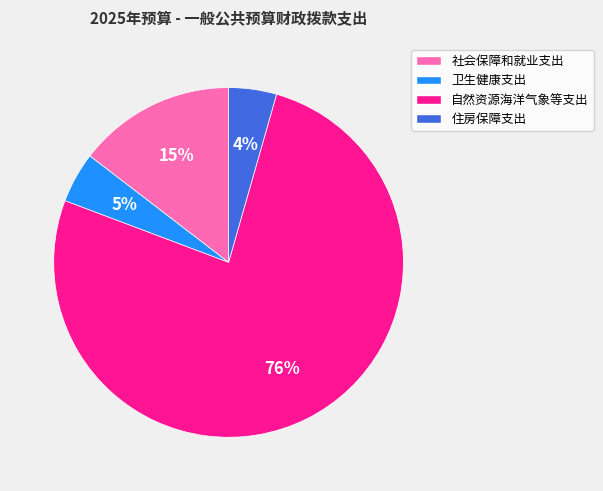

Is it true that 卫生健康支出 is 14% of the pie?

False